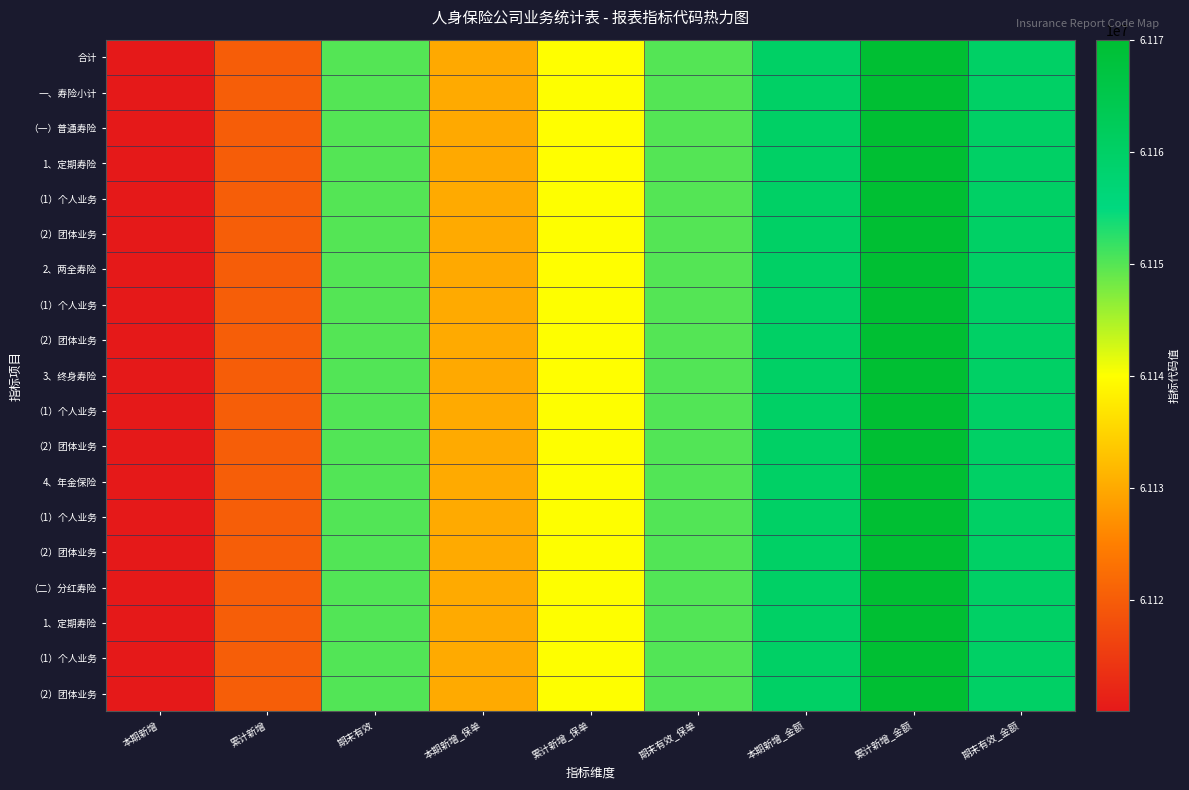

Which has a higher value, 本期新增_保单 or 本期新增_金额?

本期新增_金额